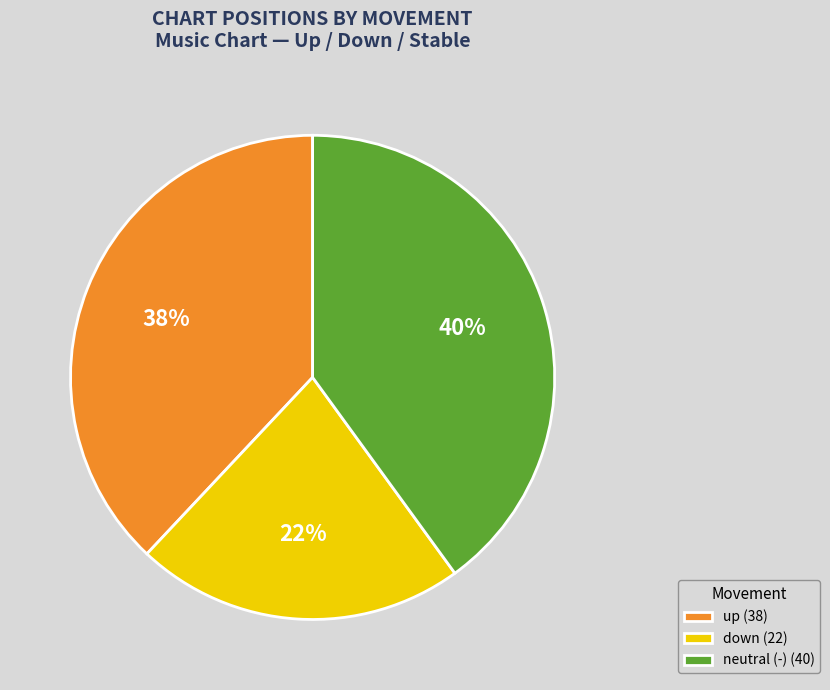

What percentage is the neutral (-) (40) slice, to the nearest percent?

40%